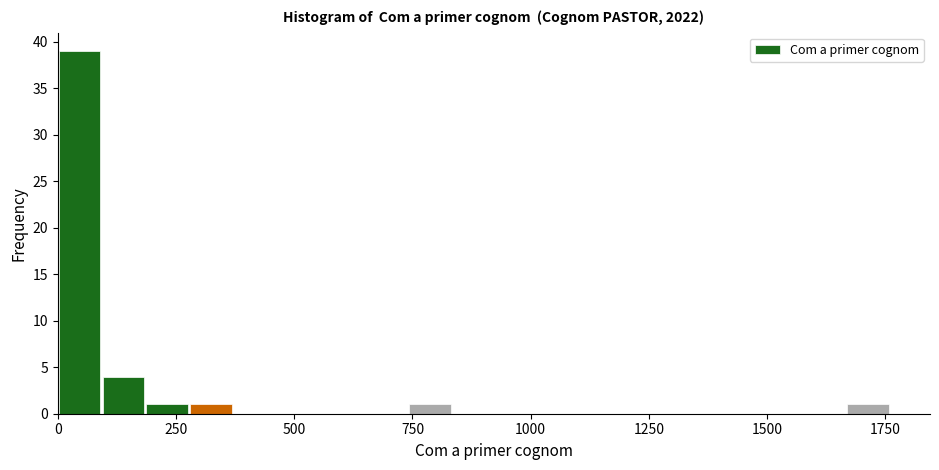

Around what value on the x-axis is the tallest bar? Give the approximate position of its centre, as read against the axis.

50